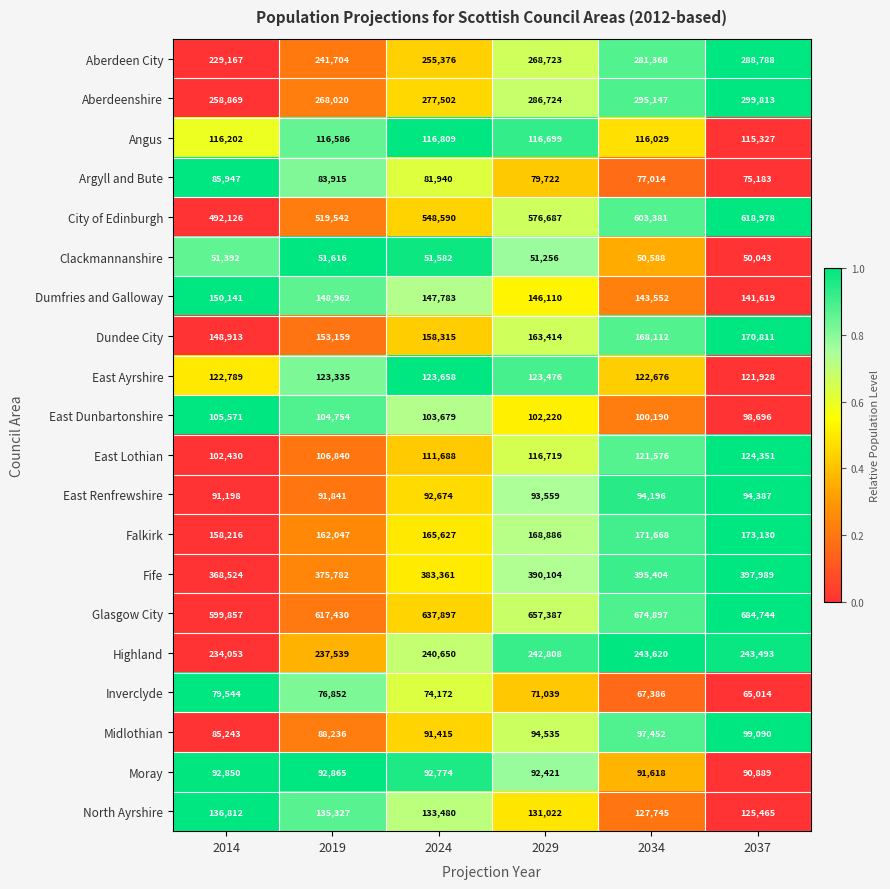

At 2037, list the series in order from largest to smallest.

Glasgow City, City of Edinburgh, Fife, Aberdeenshire, Aberdeen City, Highland, Falkirk, Dundee City, Dumfries and Galloway, North Ayrshire, East Lothian, East Ayrshire, Angus, Midlothian, East Dunbartonshire, East Renfrewshire, Moray, Argyll and Bute, Inverclyde, Clackmannanshire